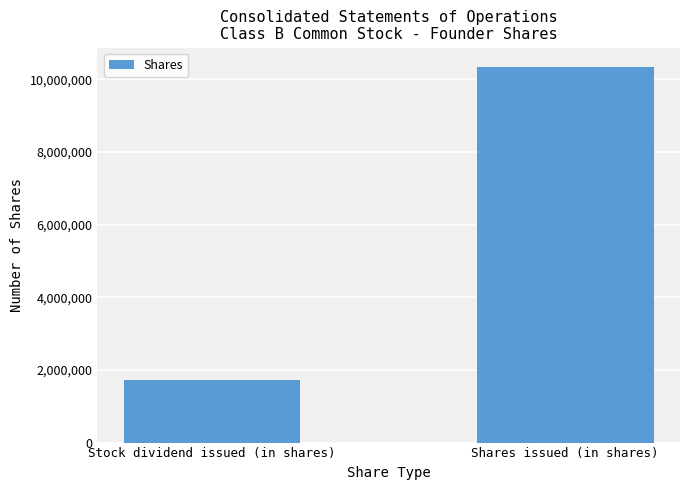

At which category does the chart reach its peak across all series?

Shares issued (in shares)